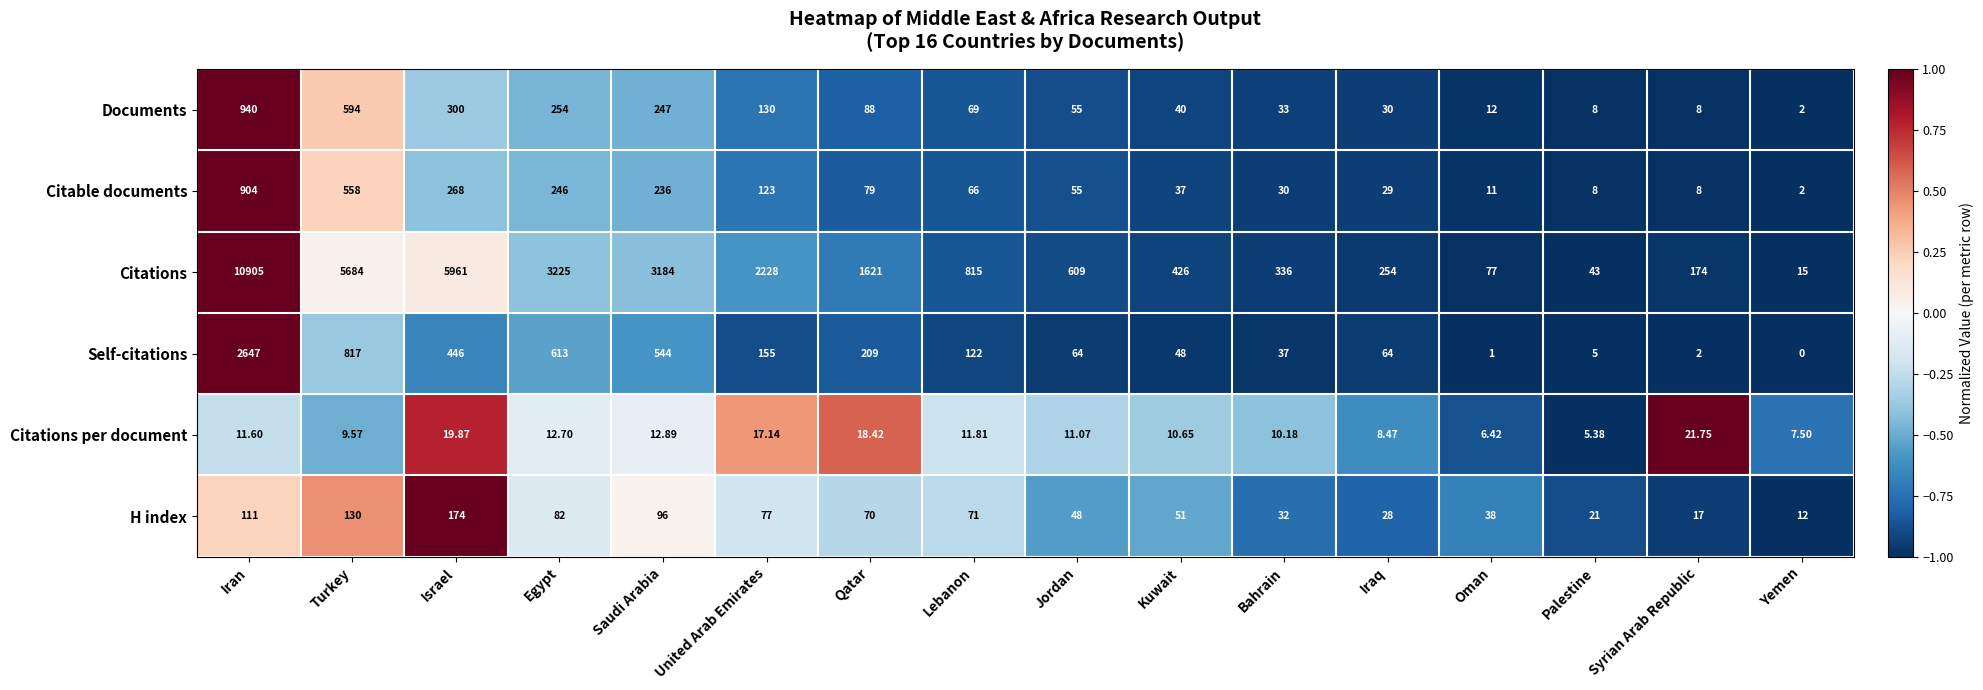

Which series has the largest total across all categories?

Citations